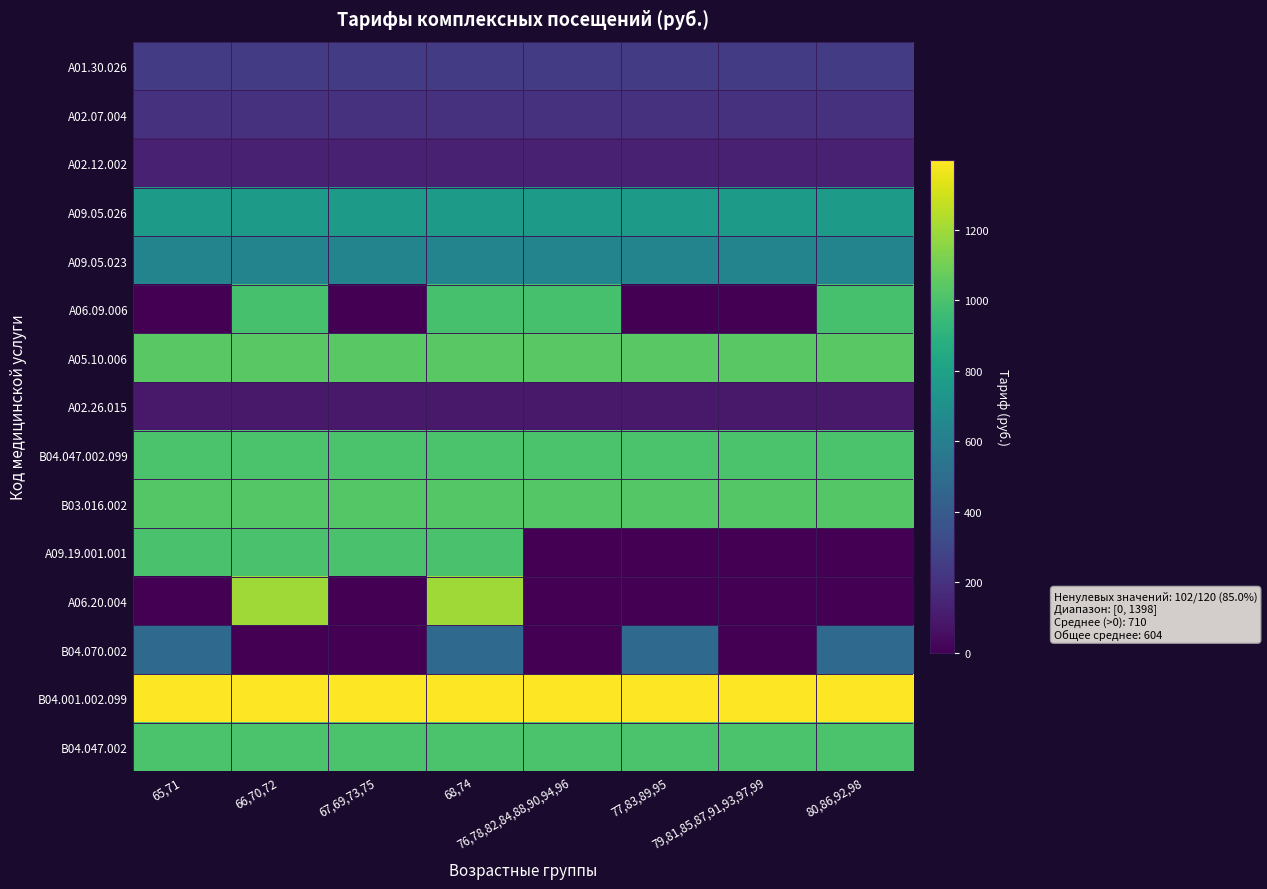

Which label corresponds to the largest value in the chart?

65,71